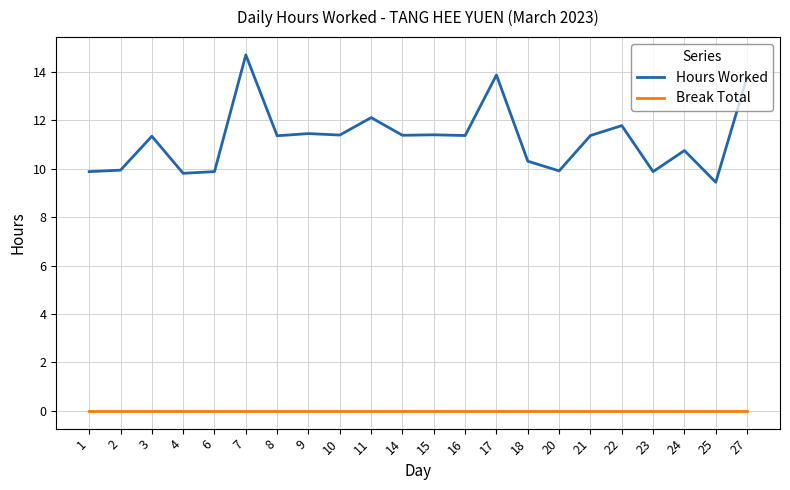

What is the total value across all series at 2?

9.9